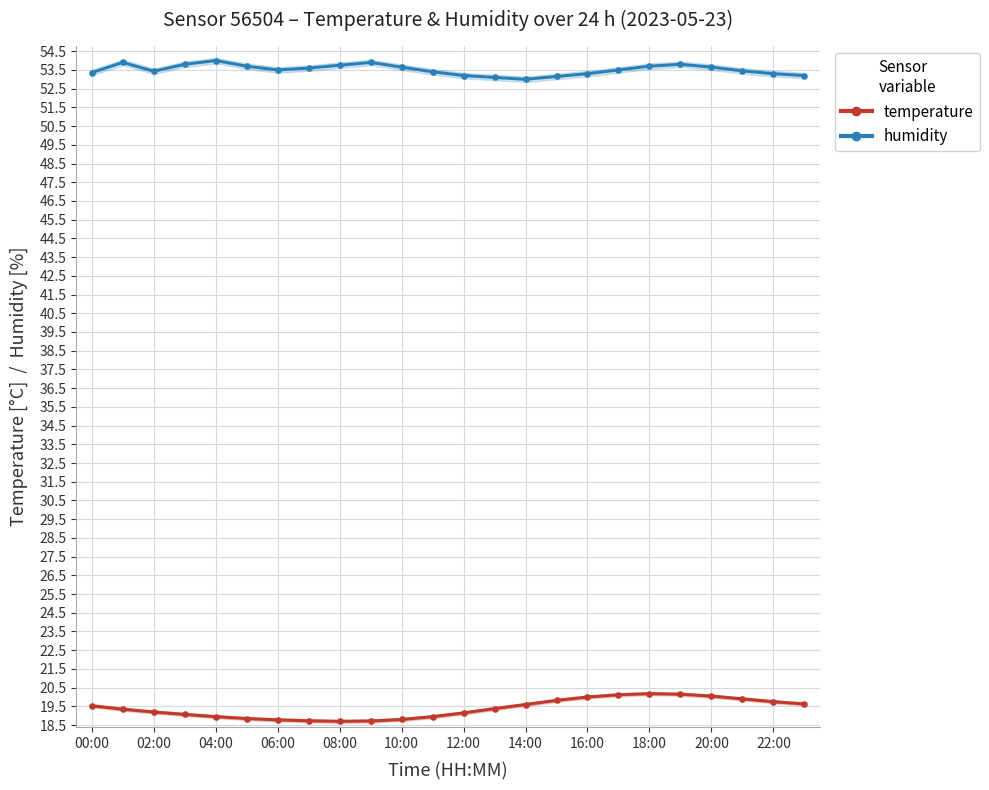

Which series contains the lowest Y value?

temperature